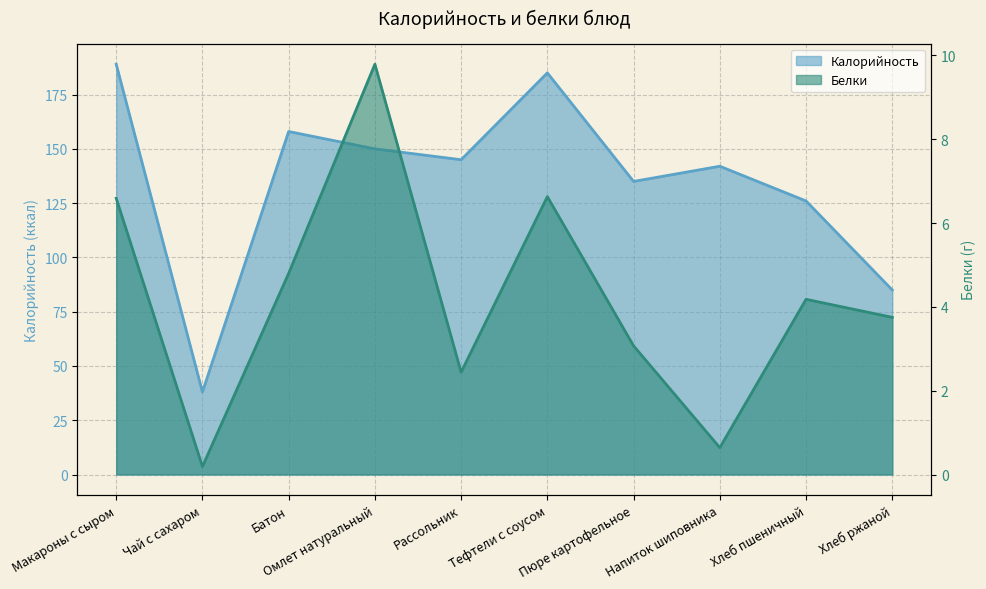

What are all the series names shown in the legend?

Калорийность, Белки